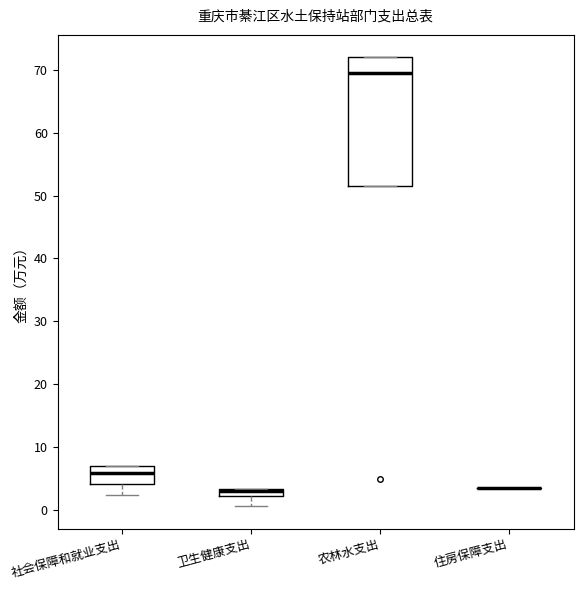

Comparing the boxes themselves (not the whiskers), which one is the tallest?

农林水支出